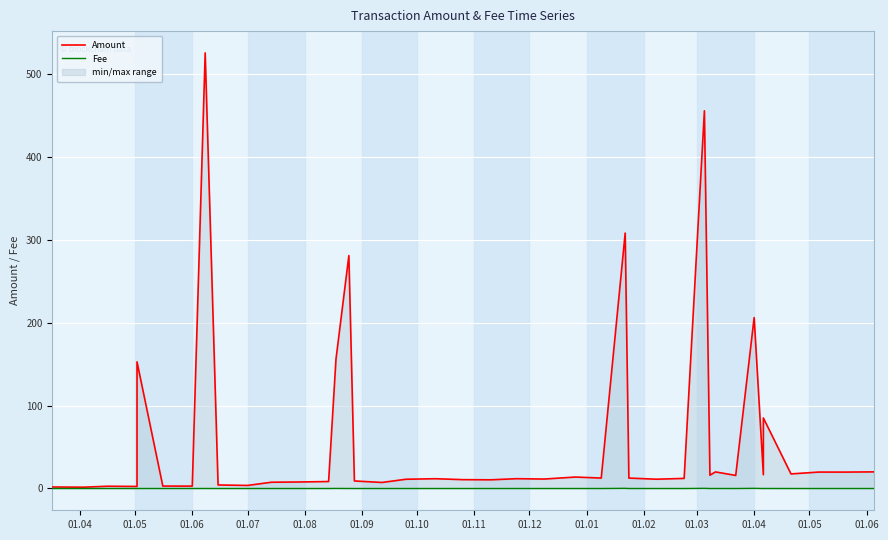

At how many categories does at least one series exceed 60?

8